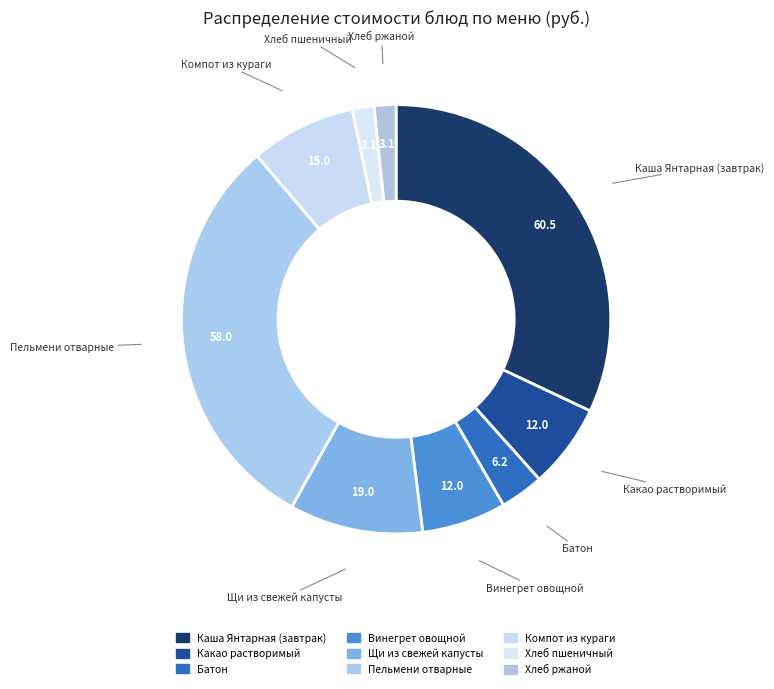

How many segments does this pie chart have?

9